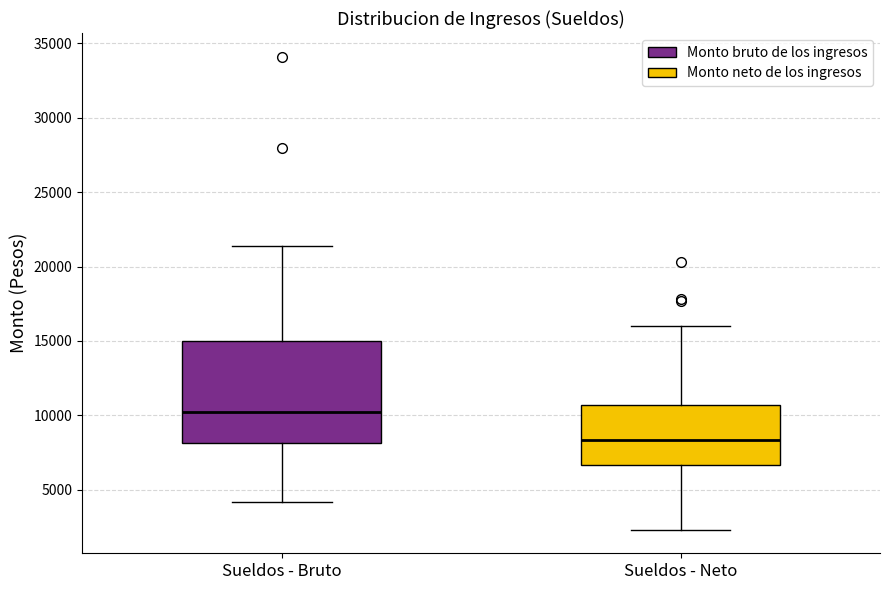

Comparing the boxes themselves (not the whiskers), which one is the tallest?

Sueldos - Bruto